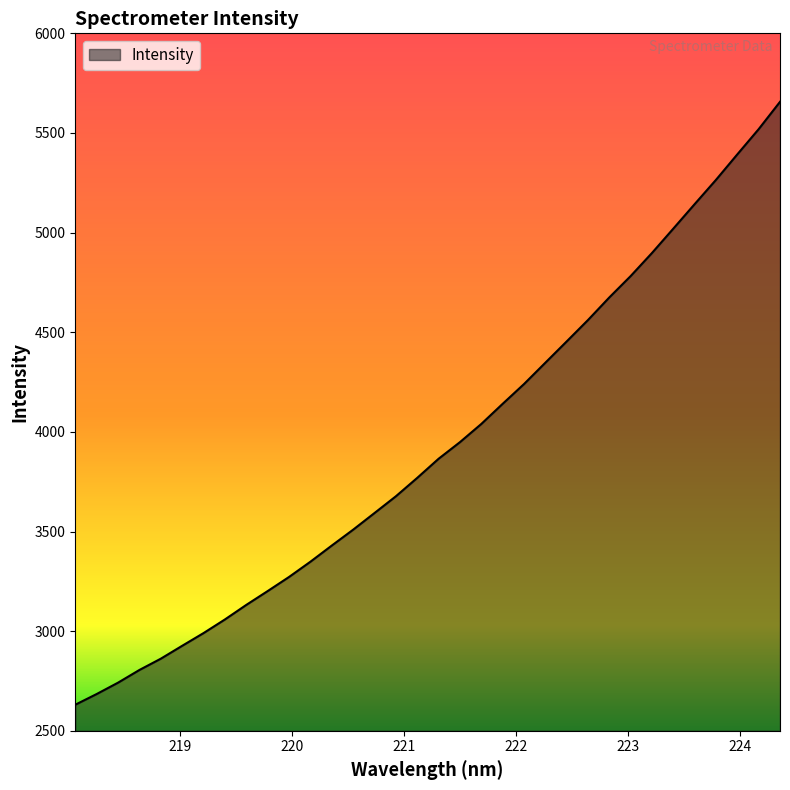

What is the greatest value displayed?

5656.3